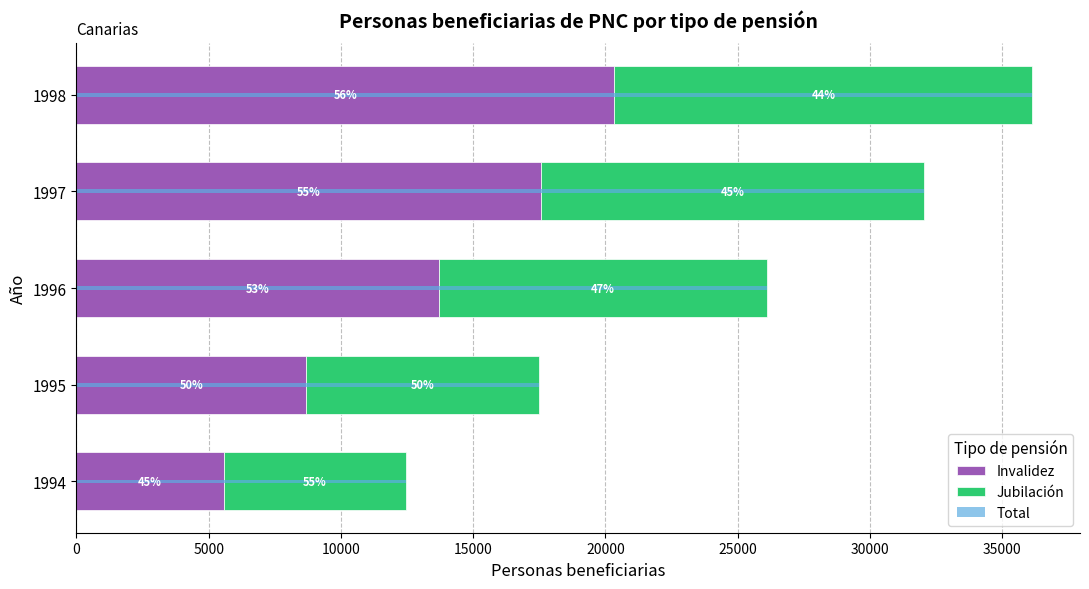

What is the minimum value shown in the chart?

5561